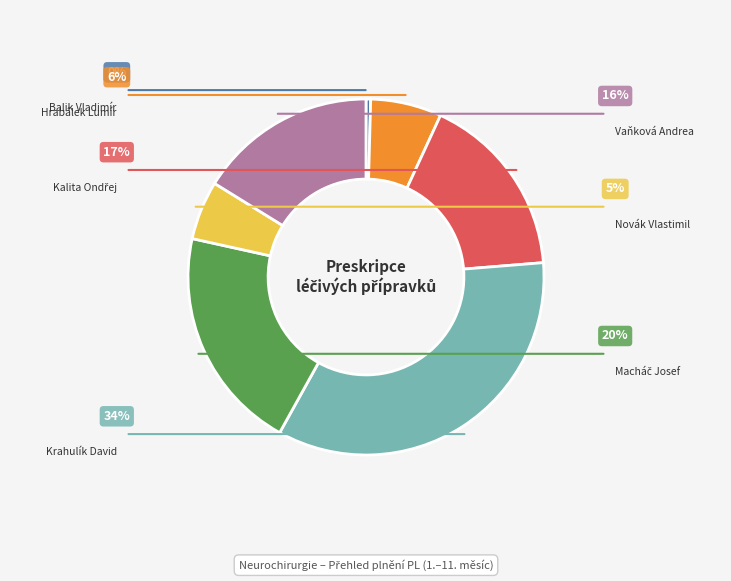

Does any single category account for the majority?

No